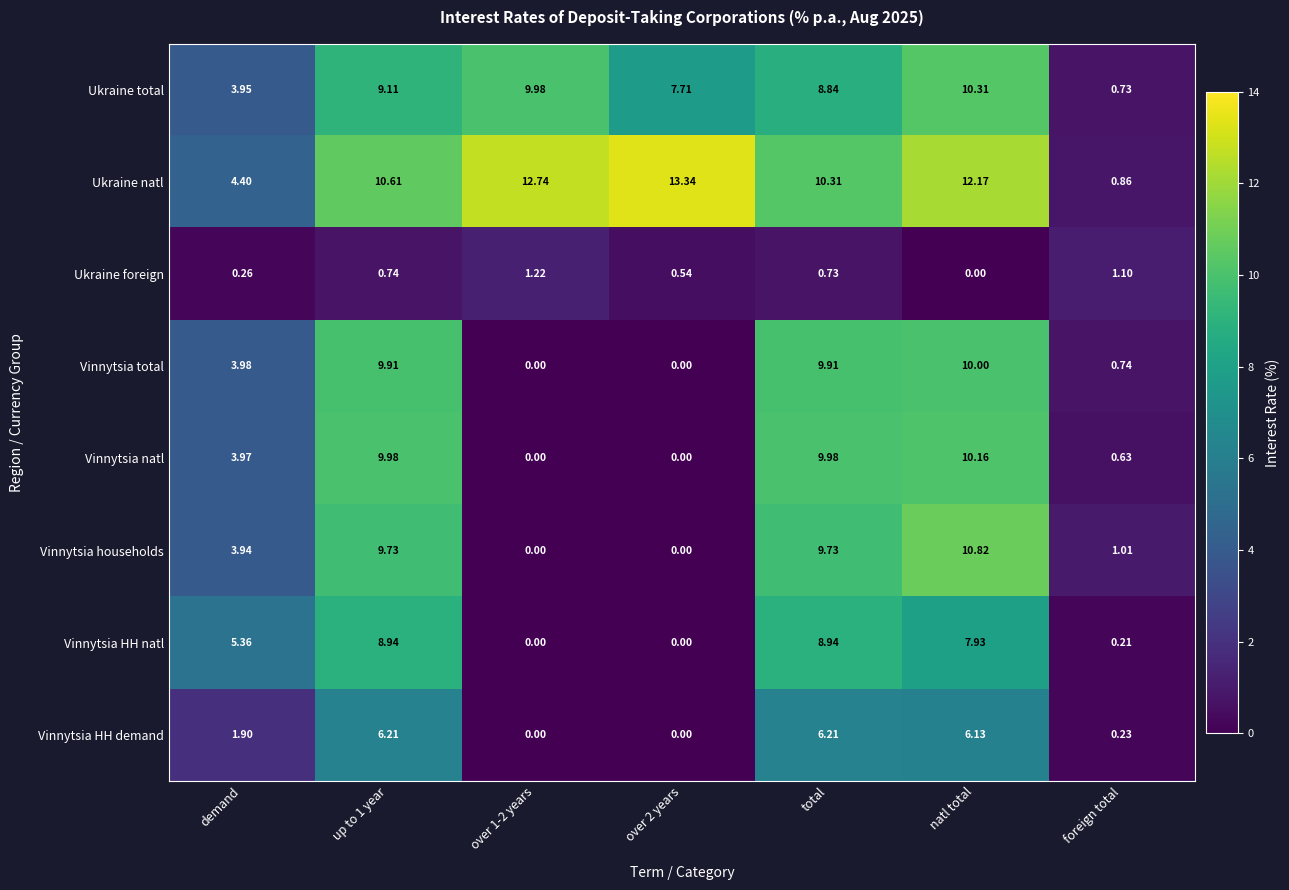

Which category has the lowest value in the Ukraine total series?

foreign total